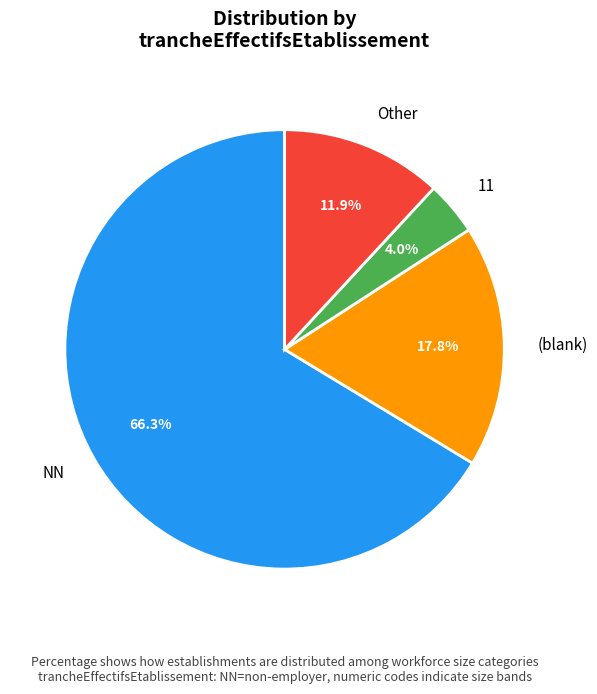

Between NN and (blank), which is larger?

NN